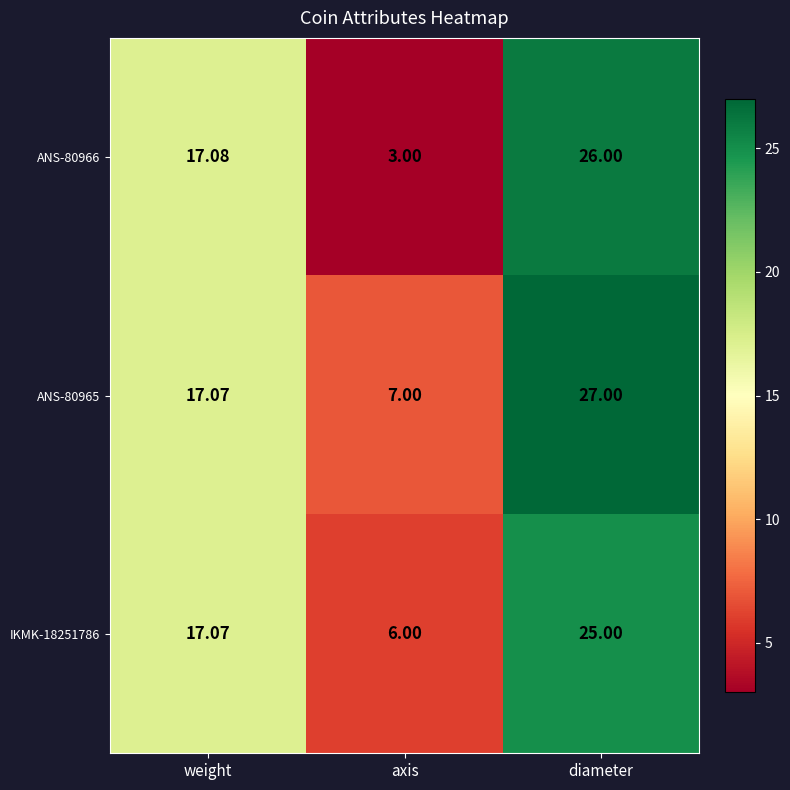

At which category is the sum across all series the highest?

diameter